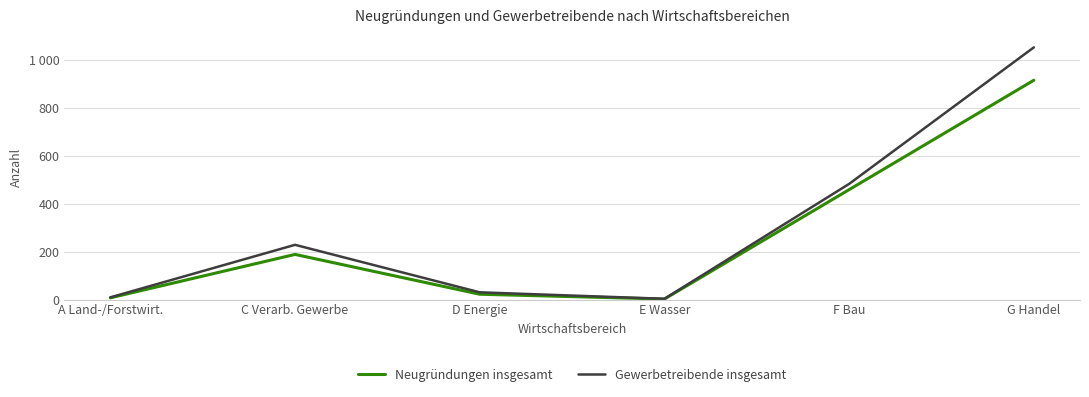

Which label corresponds to the largest value in the chart?

G Handel